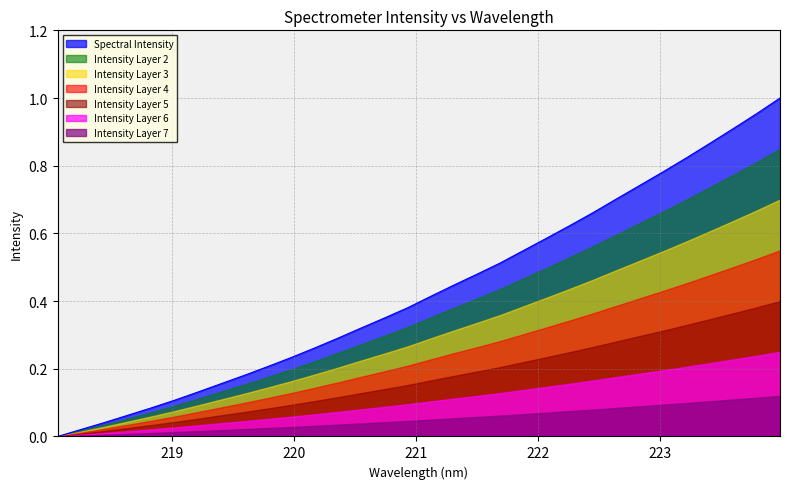

How many values exceed 0?

31